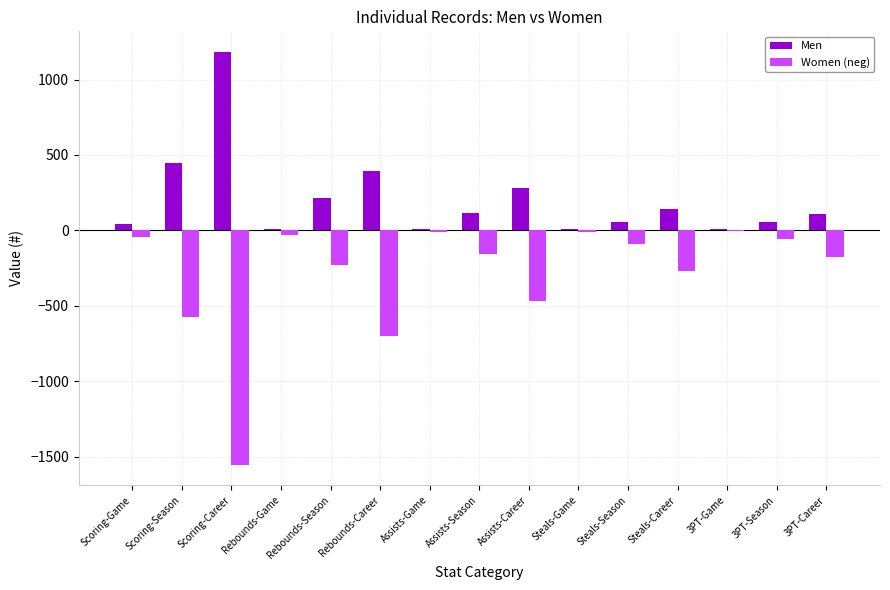

Is the value of Men at Rebounds-Season greater than the value of Women (neg) at Rebounds-Game?

Yes